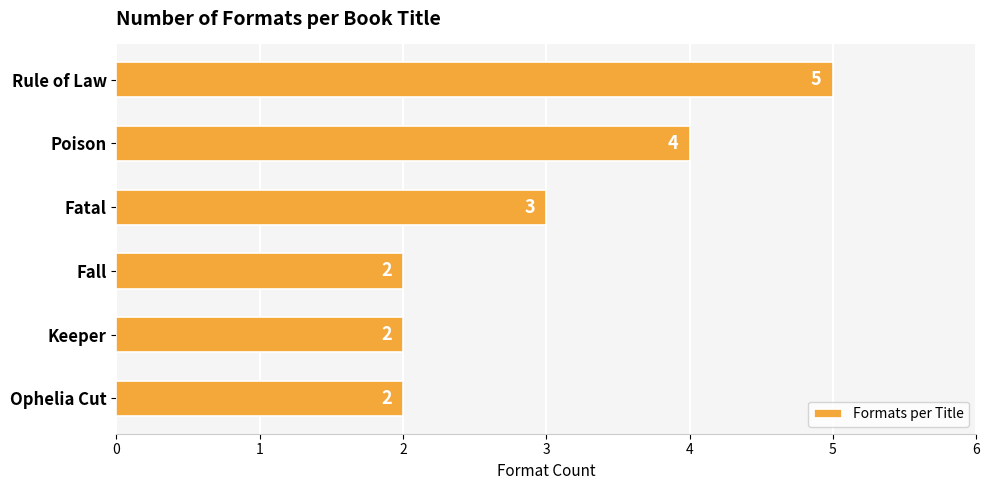

What is the greatest value displayed?

5